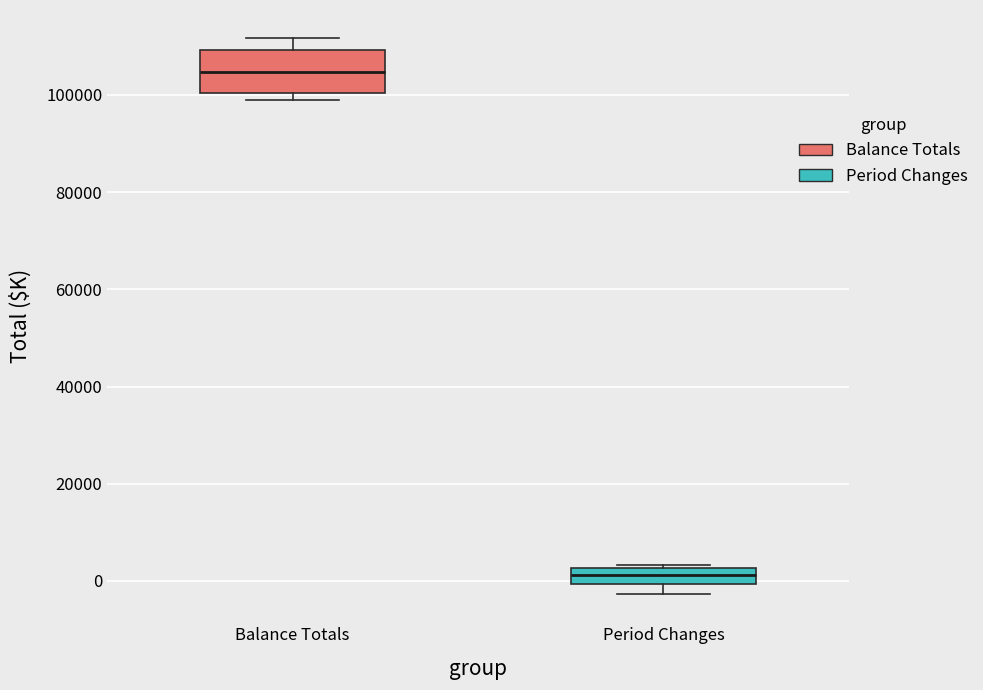

Reading left to right, read every box against the y-axis: the position of its median line, the range the box covers, and the ends of its whiskers. The values are not printed on the chart, so give them approximately, as read against the axis.

Balance Totals: median 104000, box 100000 to 110000, whiskers 100000 (just below the box's lower edge) to 112000
Period Changes: median 2000 (inside the box), box 0 to 2000, whiskers -2000 to 4000